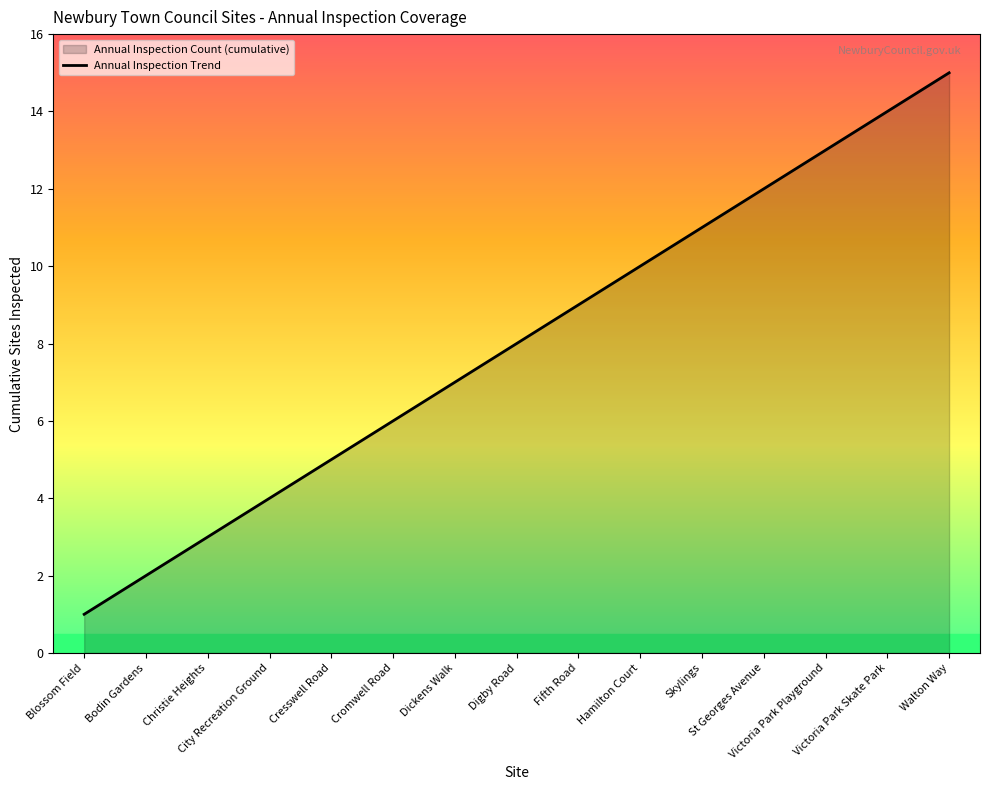

What is the label of the 3rd point from the right?

Victoria Park Playground